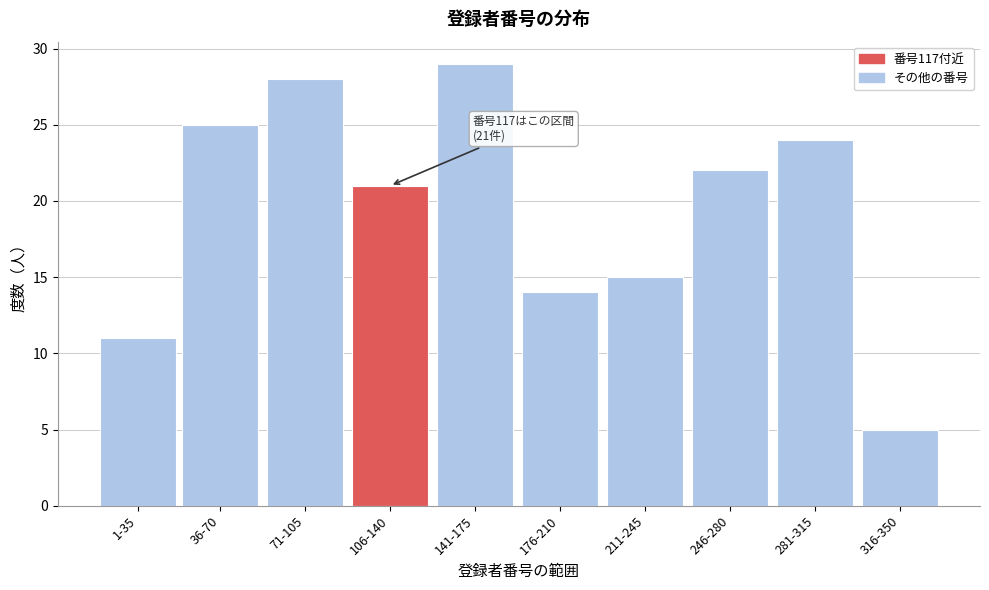

Reading left to right, transcribe all the data shown in this chart.

11	25	28	21	29	14	15	22	24	5